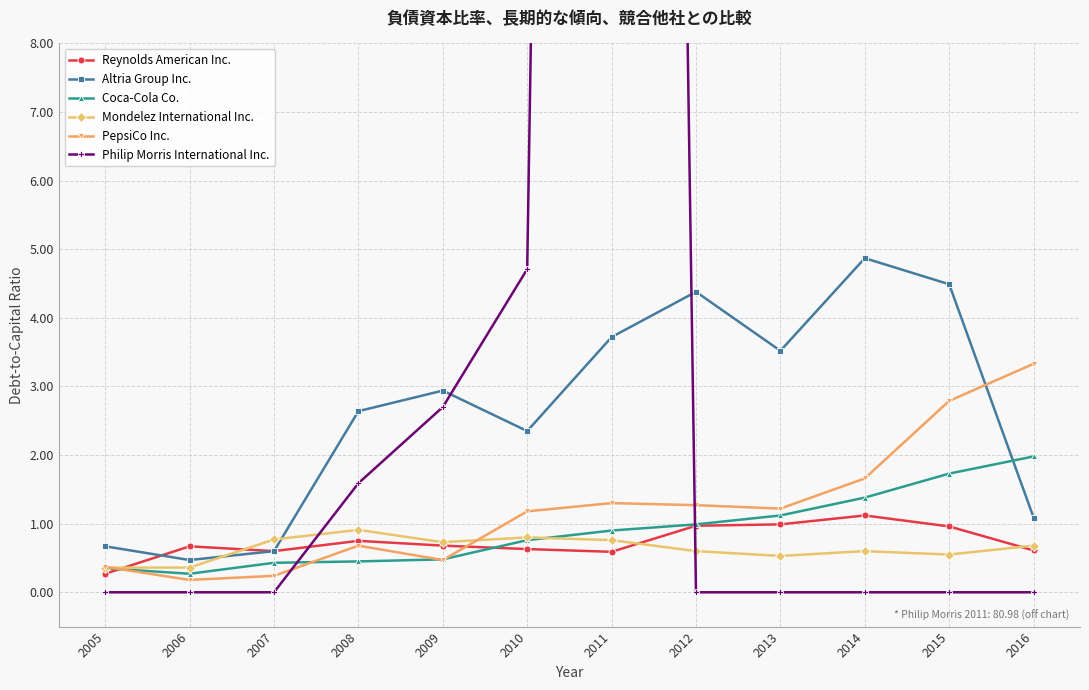

Reading right to left, what are all the values shown in this chart?

Reynolds American Inc.: 0.6	1.0	1.1	1.0	1.0	0.6	0.6	0.7	0.8	0.6	0.7	0.3
Altria Group Inc.: 1.1	4.5	4.9	3.5	4.4	3.7	2.4	2.9	2.6	0.6	0.5	0.7
Coca-Cola Co.: 2.0	1.7	1.4	1.1	1.0	0.9	0.8	0.5	0.5	0.4	0.3	0.3
Mondelez International Inc.: 0.7	0.6	0.6	0.5	0.6	0.8	0.8	0.7	0.9	0.8	0.4	0.4
PepsiCo Inc.: 3.3	2.8	1.7	1.2	1.3	1.3	1.2	0.5	0.7	0.2	0.2	0.4
Philip Morris International Inc.: 0.0	0.0	0.0	0.0	0.0	81.0	4.7	2.7	1.6	0.0	0.0	0.0